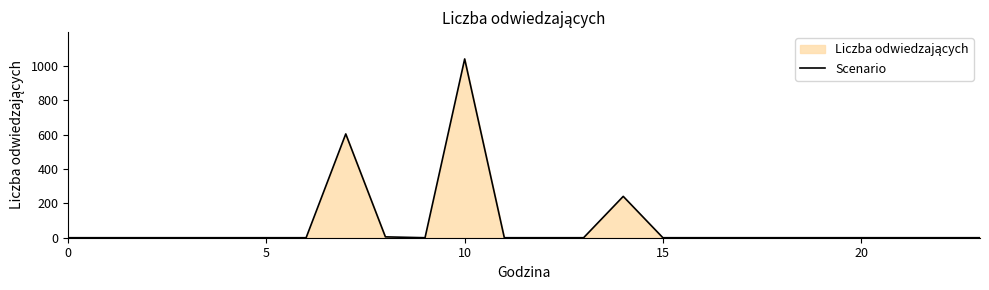

The chart shows a value of 0 at 13. True or false?

True